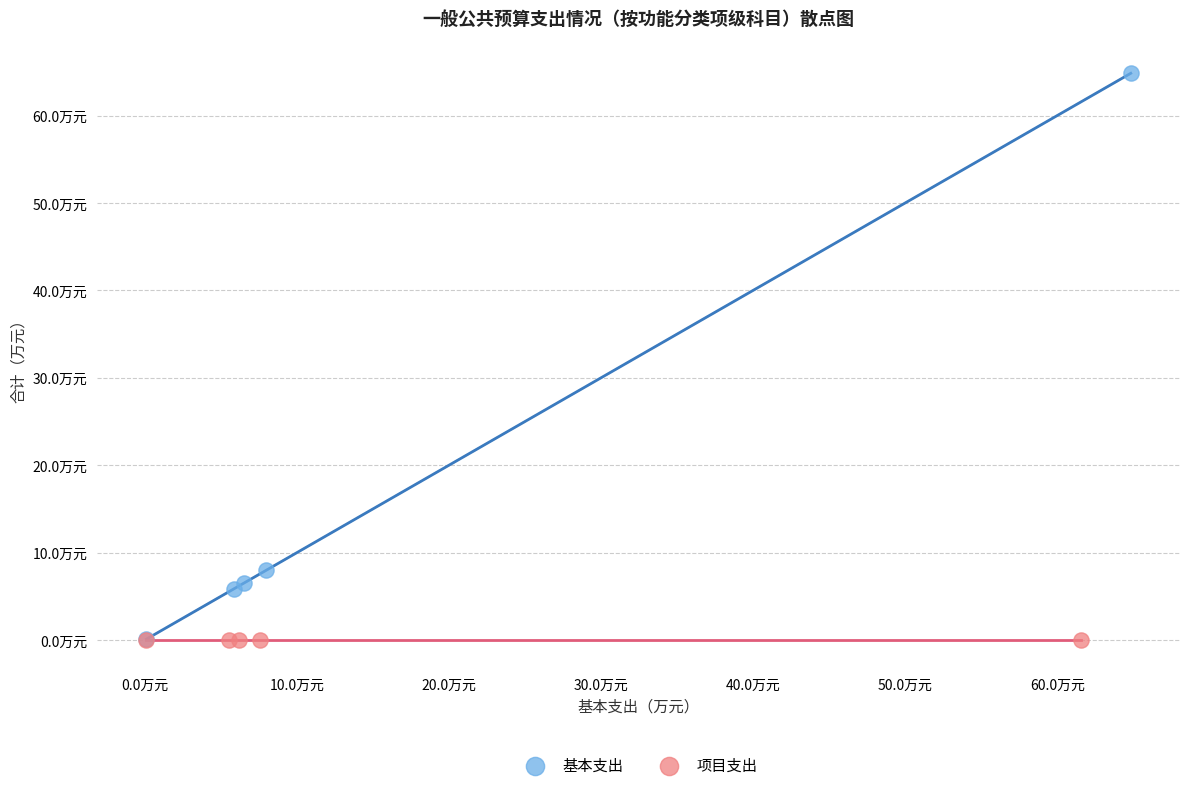

What are all the series names shown in the legend?

基本支出, 项目支出